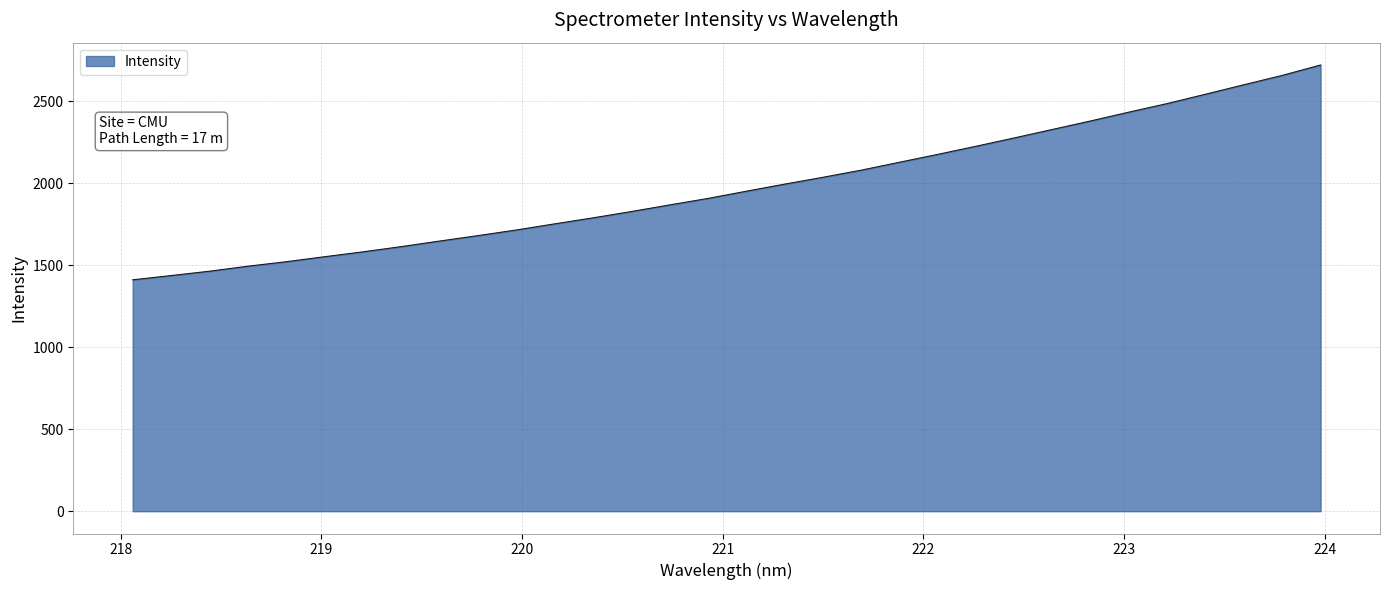

What is the maximum value shown in the chart?

2719.9